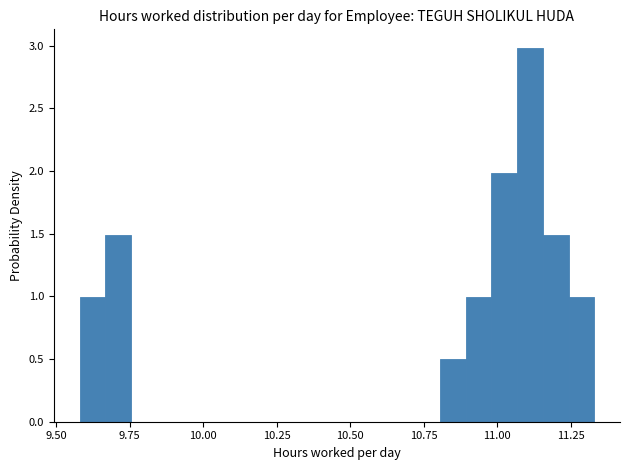

Around what value on the x-axis is the tallest bar? Give the approximate position of its centre, as read against the axis.

11.10